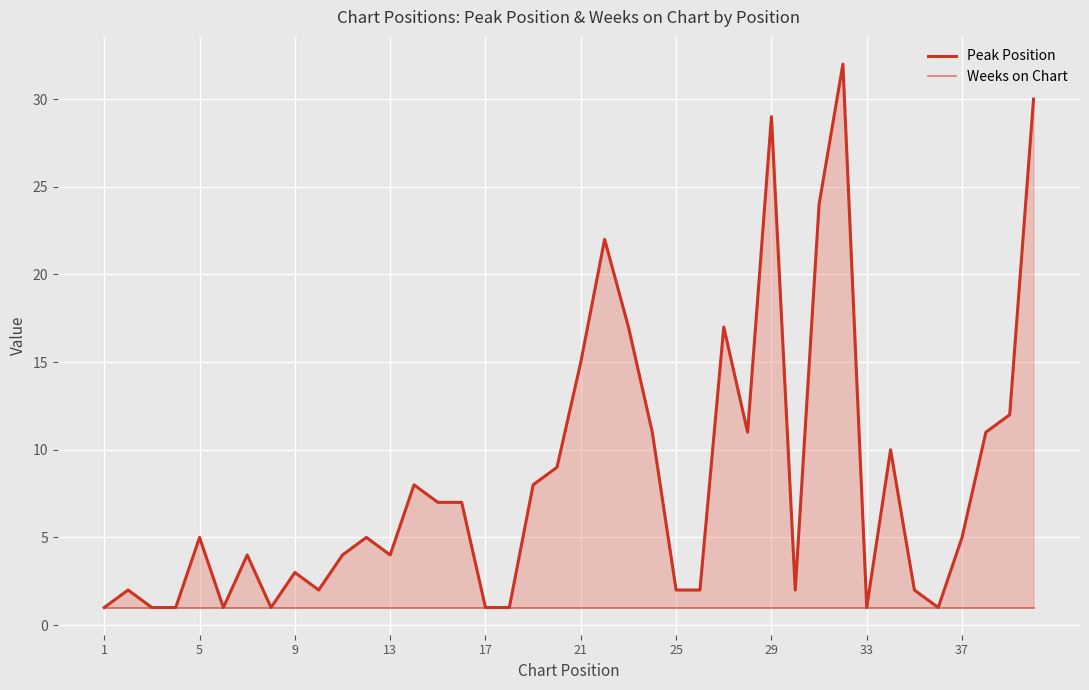

True or false: Weeks on Chart has a value of 1 at 9.

False